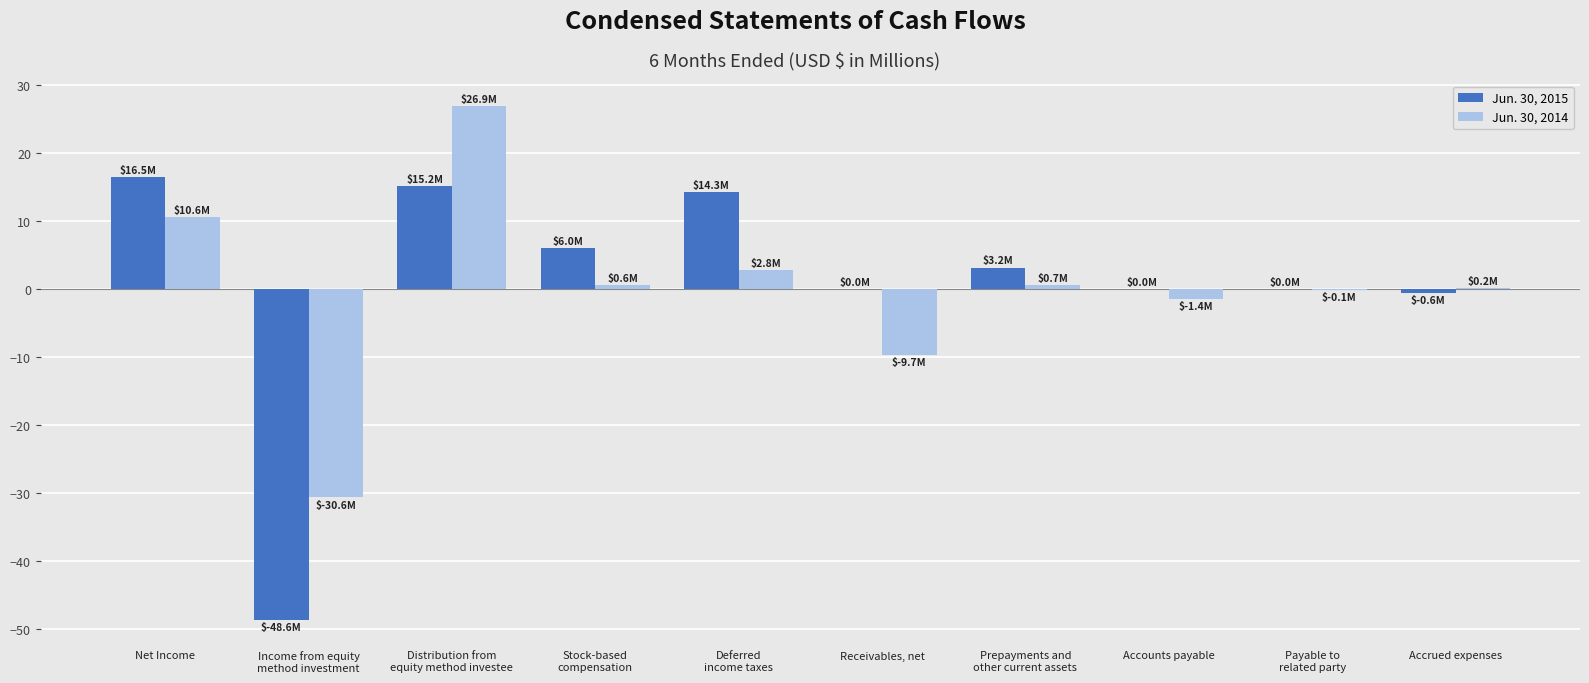

What is the sum of all Jun. 30, 2015 values?

6.0